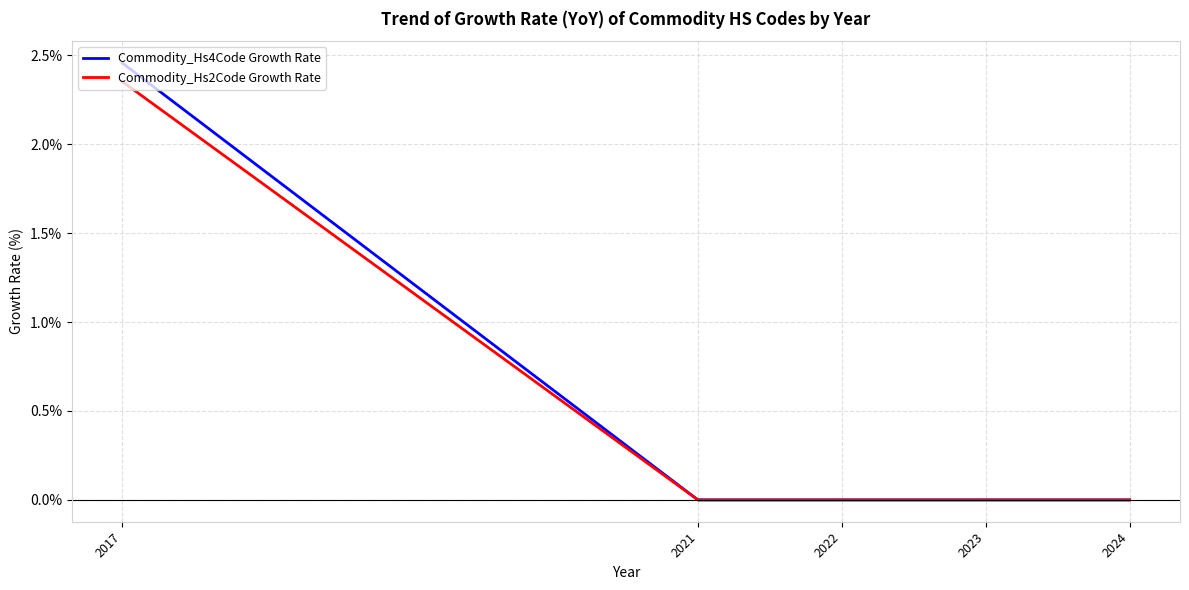

What is the average value of the Commodity_Hs4Code Growth Rate series?

0.5